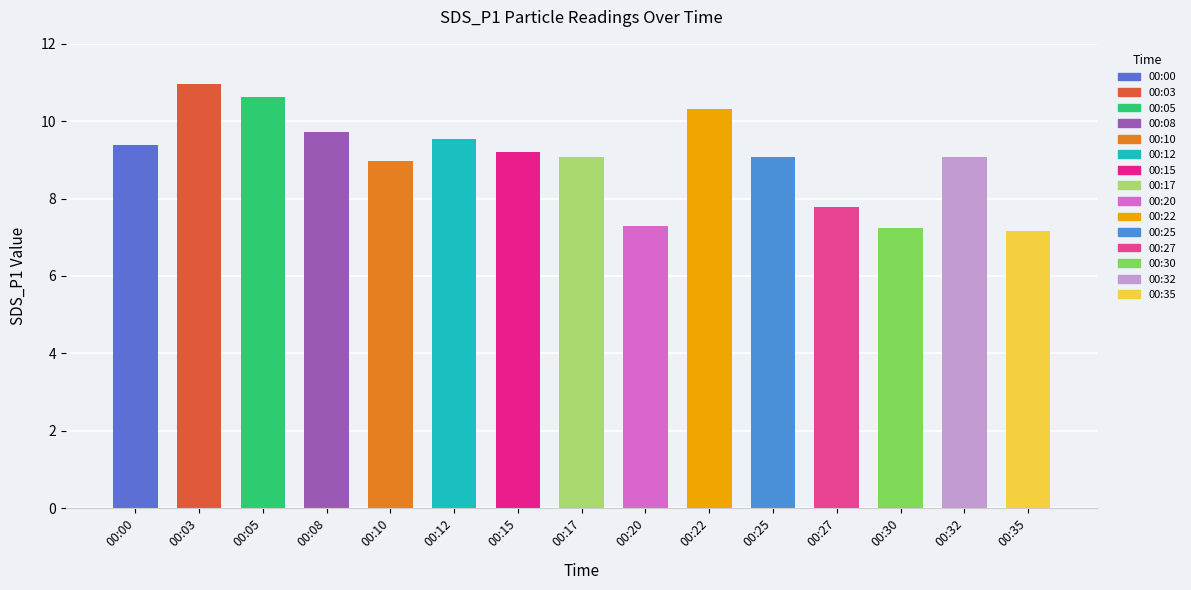

What is the value of the 14th bar from the left?

9.1